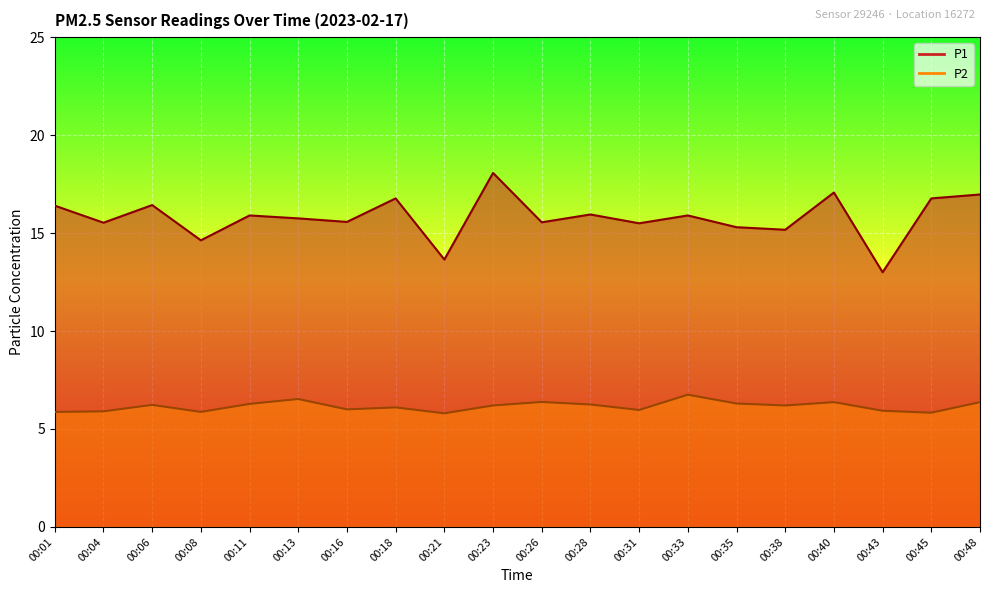

Which series has the largest total across all categories?

P1